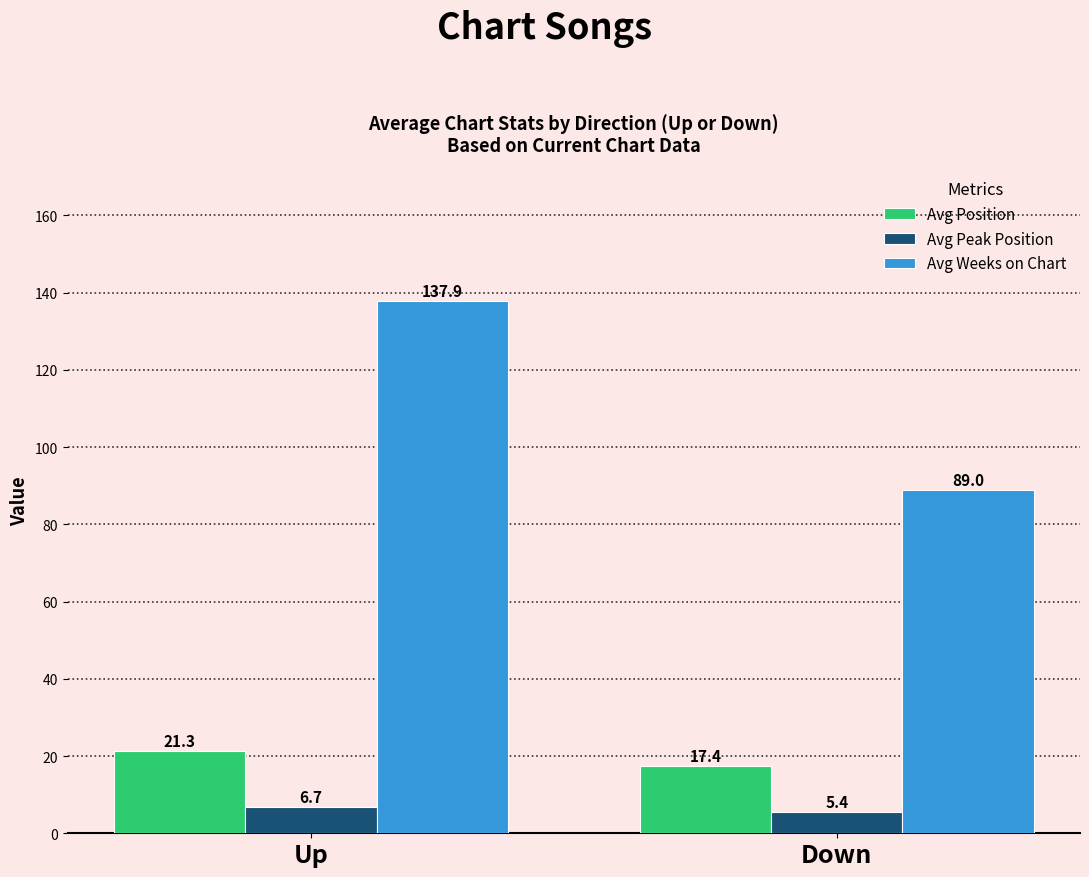

Does the chart contain stacked bars?

No